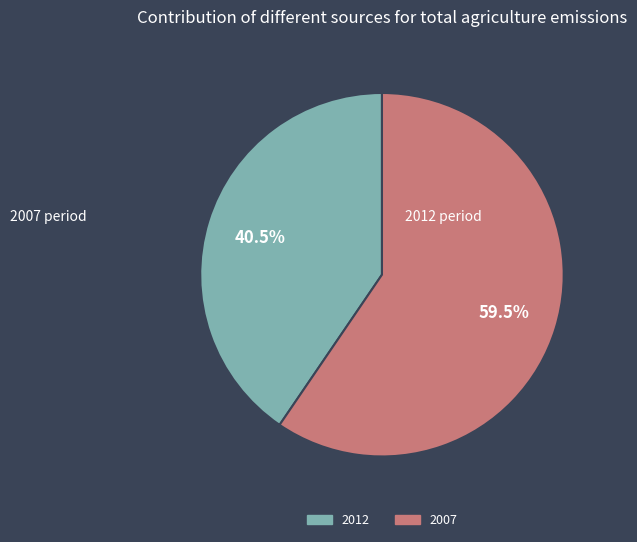

What is the ratio of the value at 2012 to the value at 2007?

0.7